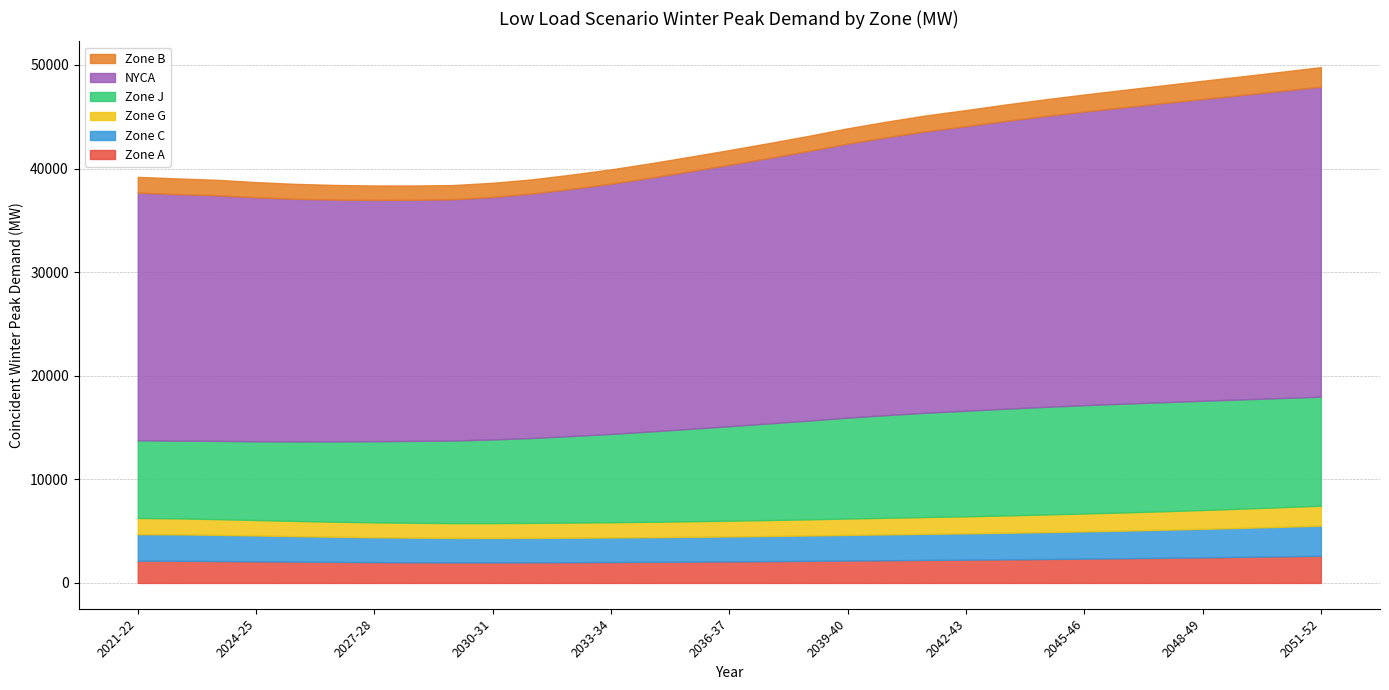

List the labels in order of Zone J value, smallest first.

2022-23, 2021-22, 2023-24, 2024-25, 2025-26, 2026-27, 2027-28, 2028-29, 2029-30, 2030-31, 2031-32, 2032-33, 2033-34, 2034-35, 2035-36, 2036-37, 2037-38, 2038-39, 2039-40, 2040-41, 2041-42, 2042-43, 2043-44, 2044-45, 2045-46, 2046-47, 2051-52, 2047-48, 2050-51, 2048-49, 2049-50